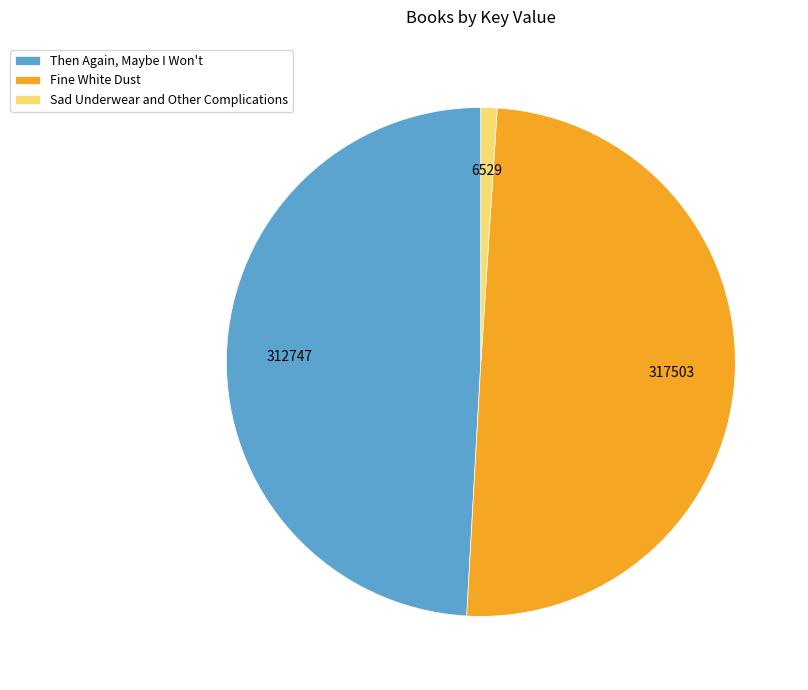

Is it true that Sad Underwear and Other Complications is 11% of the pie?

False